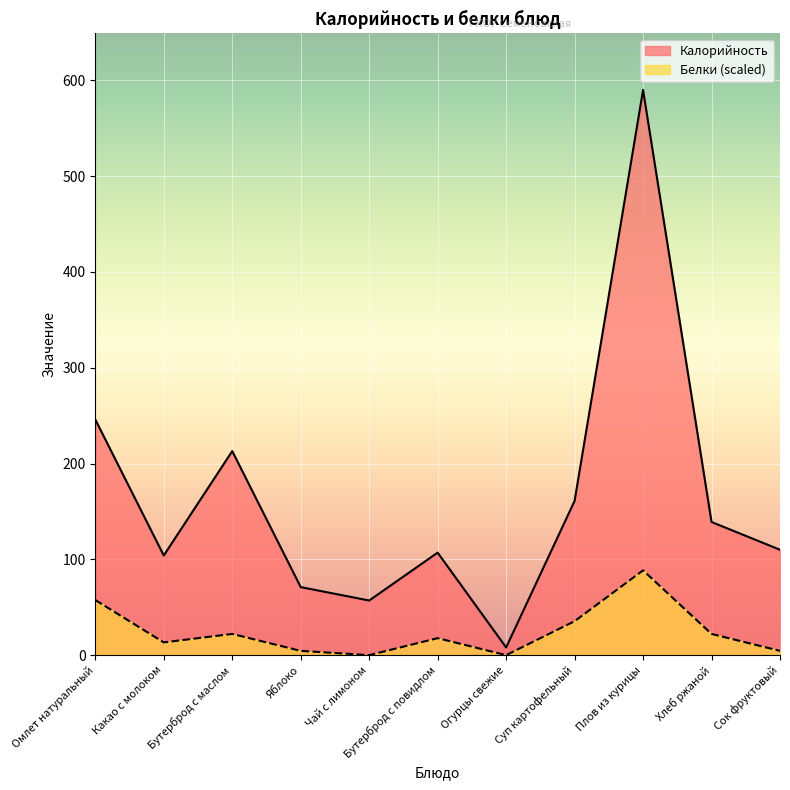

Reading left to right, list all the values displayed in this chart.

Калорийность: Омлет натуральный=246.0	Какао с молоком=104.0	Бутерброд с маслом=213.0	Яблоко=71.0	Чай с лимоном=57.0	Бутерброд с повидлом=107.0	Огурцы свежие=8.0	Суп картофельный=161.0	Плов из курицы=590.0	Хлеб ржаной=139.0	Сок фруктовый=110.0
Белки: Омлет натуральный=57.5	Какао с молоком=13.3	Бутерброд с маслом=22.1	Яблоко=4.4	Чай с лимоном=0.0	Бутерброд с повидлом=17.7	Огурцы свежие=0.0	Суп картофельный=35.4	Плов из курицы=88.5	Хлеб ржаной=22.1	Сок фруктовый=4.4